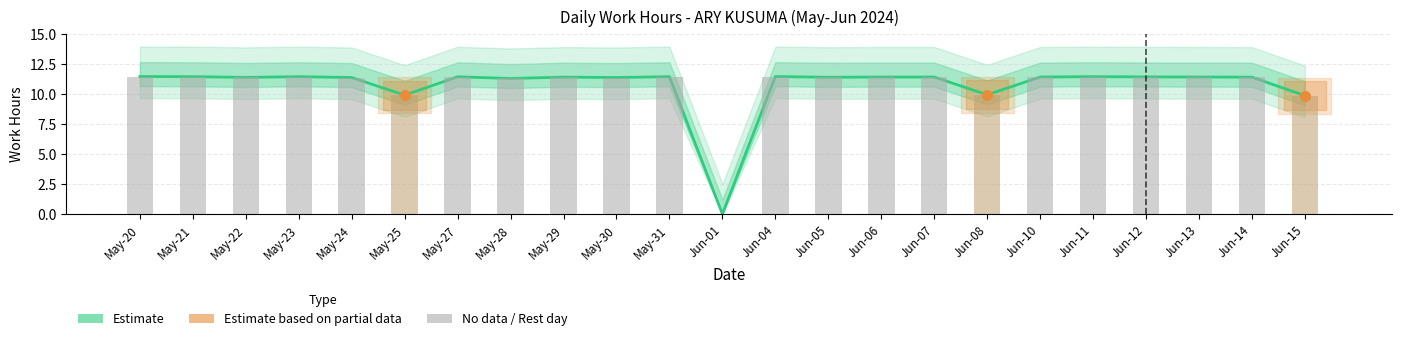

Which category has the lowest value across all series?

Jun-01